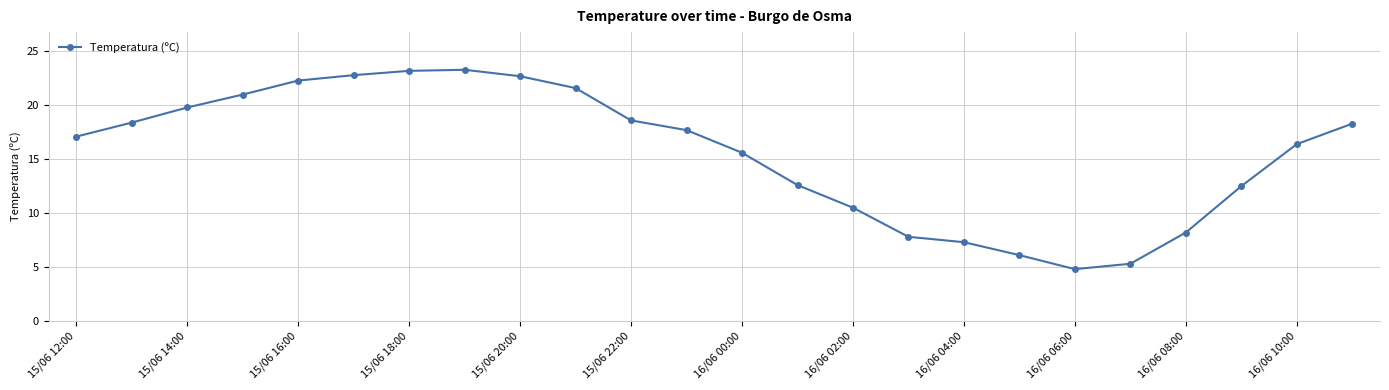

What is the value of the 6th point from the left?

22.8